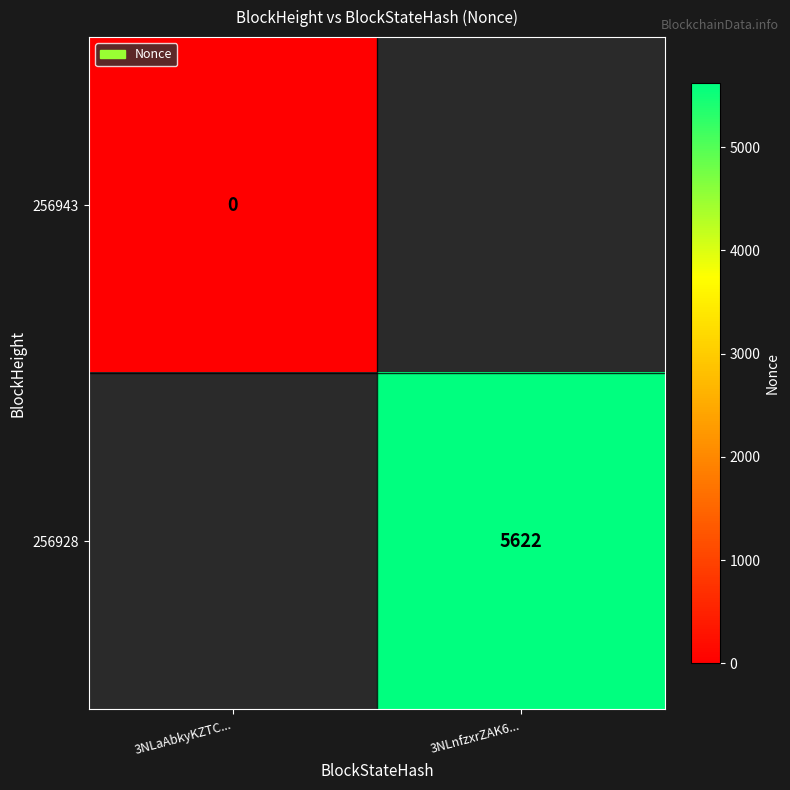

The 256928 series shows 5622 at 3NLnfzxrZAK6.... True or false?

True